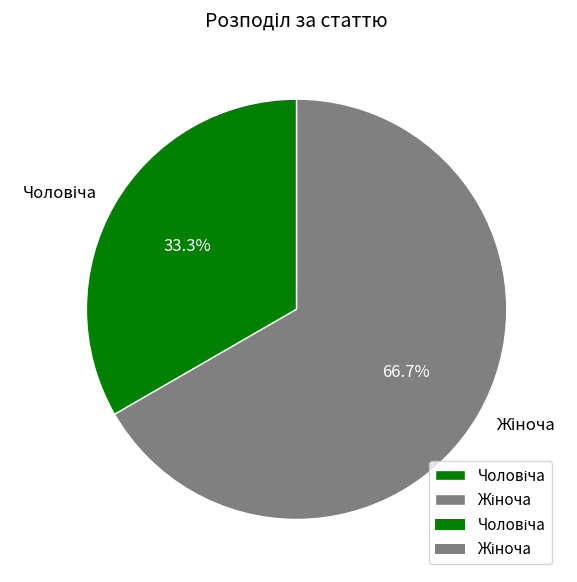

How many segments does this pie chart have?

2